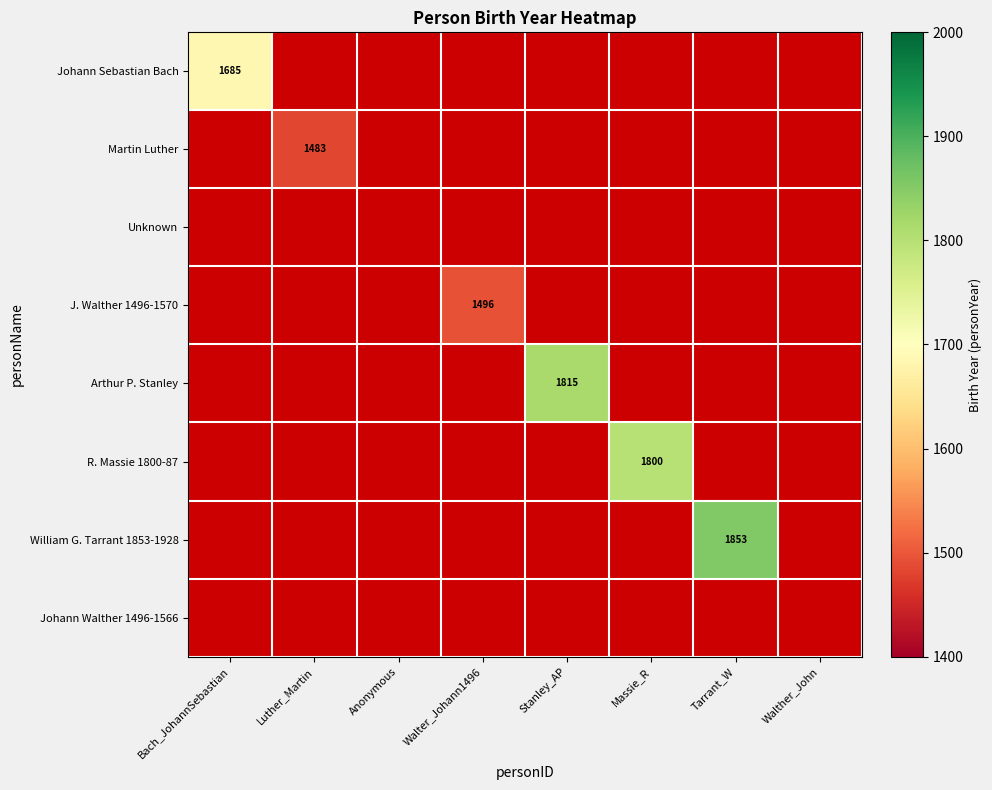

What is the greatest value displayed?

1853.0